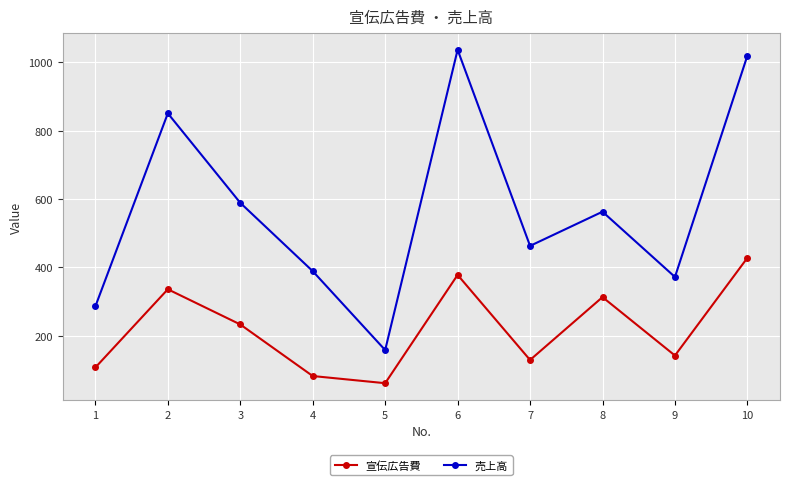

What is the spread (max minus min) of values at 10?

592